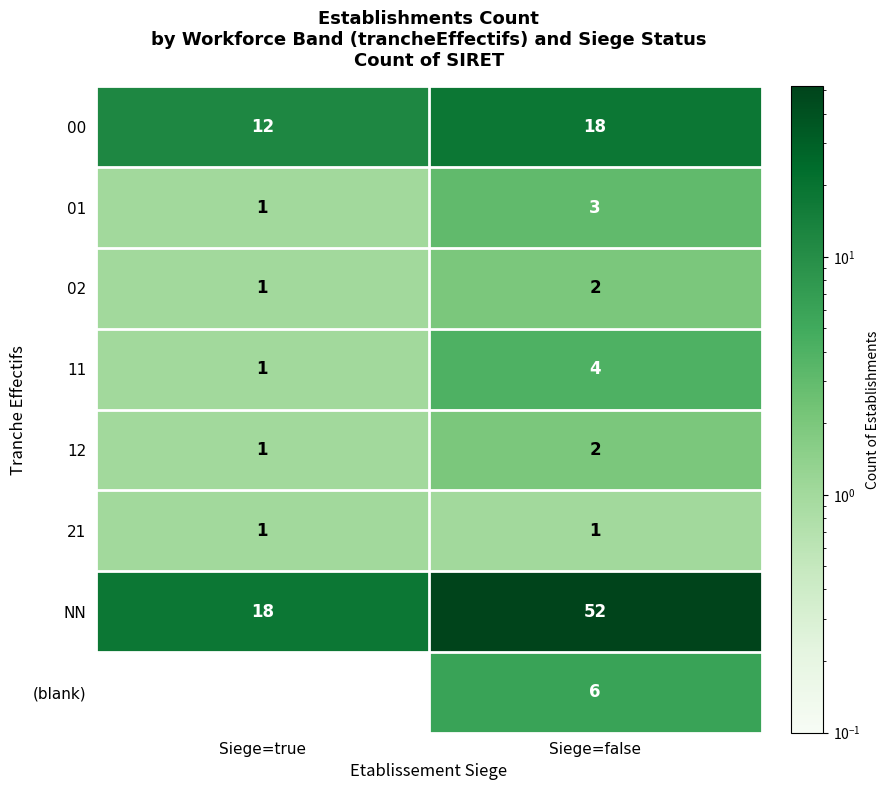

At Siege=true, list the series in order from smallest to largest.

(blank), 01, 02, 11, 12, 21, 00, NN